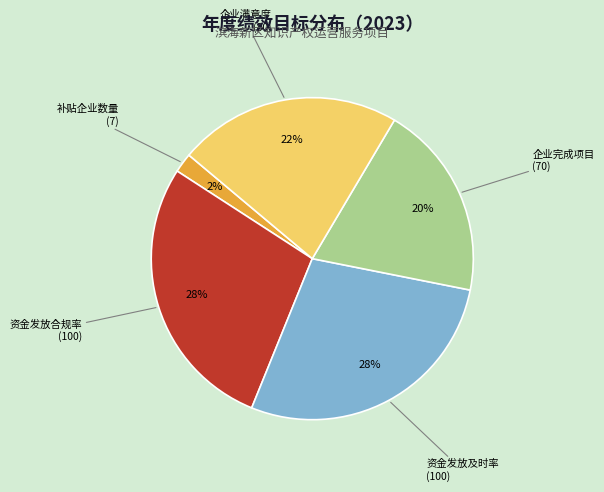

Is the sum of 补贴企业数量 and 资金发放合规率 greater than half?

No